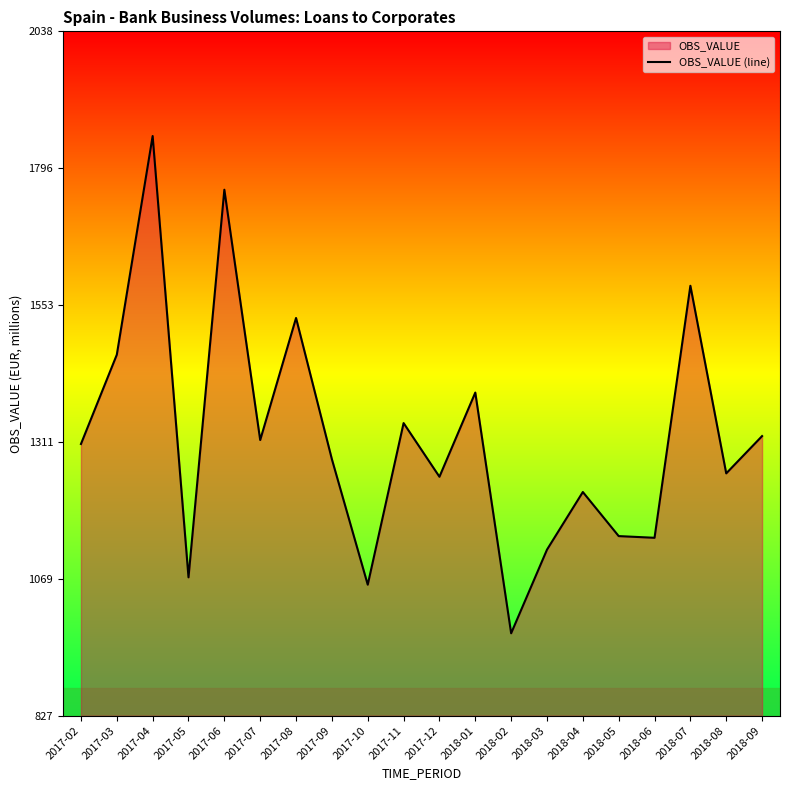

What is the smallest value displayed?

973